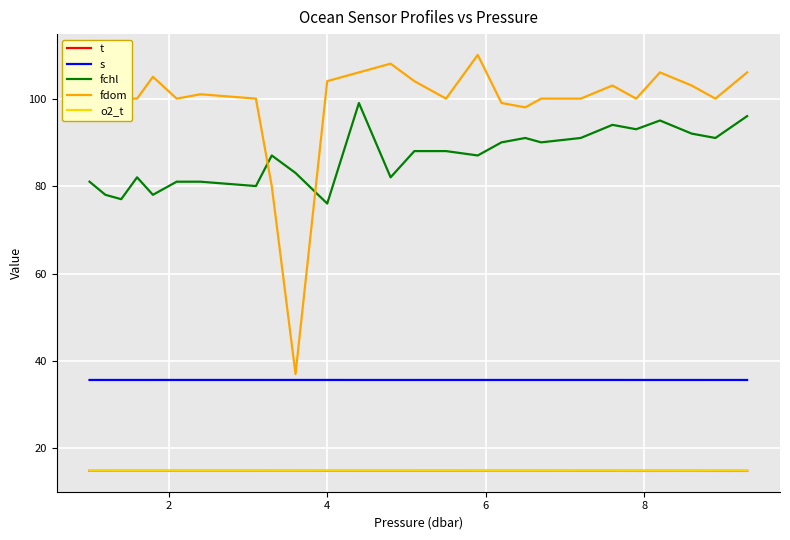

What is the smallest value displayed?

14.8